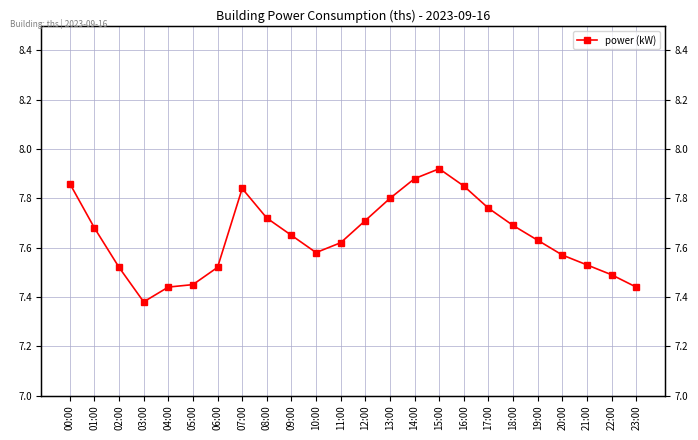

How many values are between 7 and 8?

24